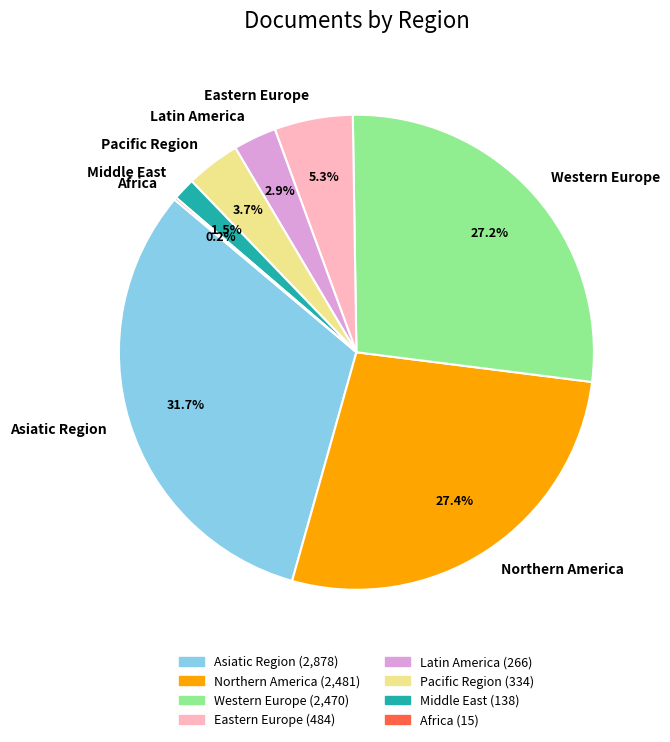

To the nearest percent, what portion does Latin America represent?

3%